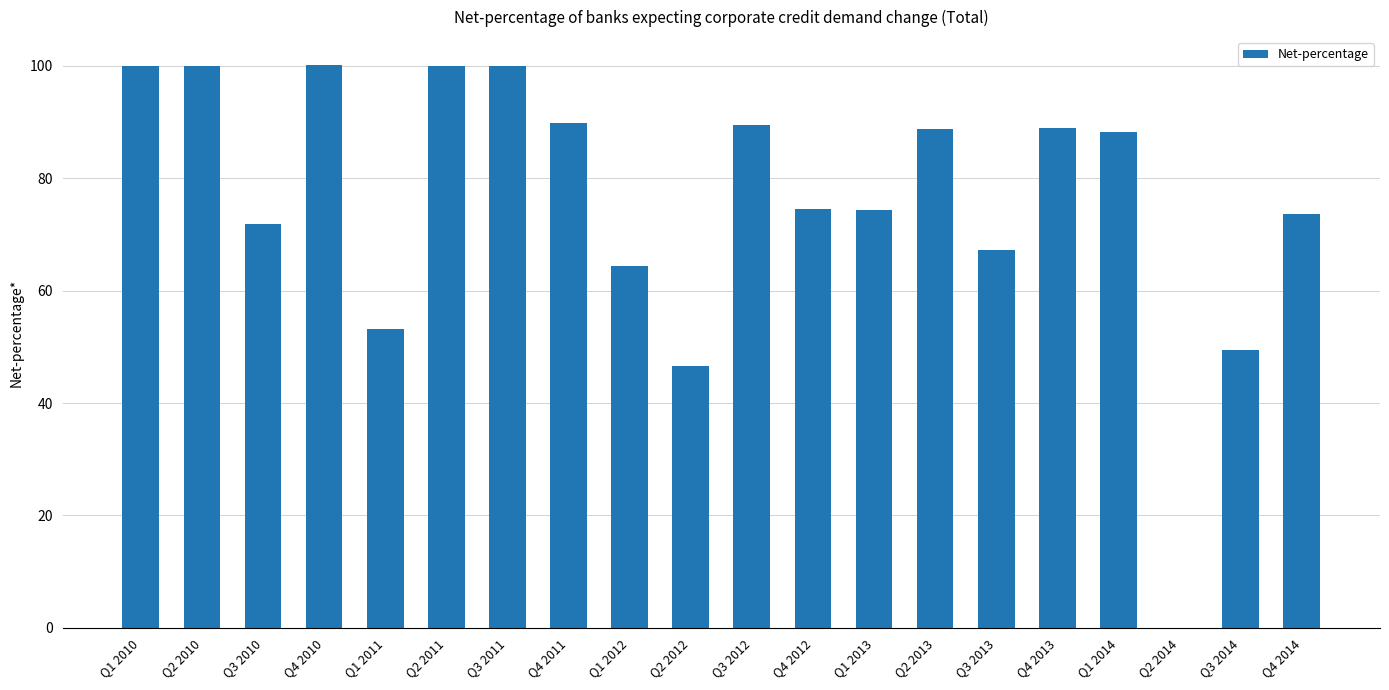

What is the sum of all values?

1520.4